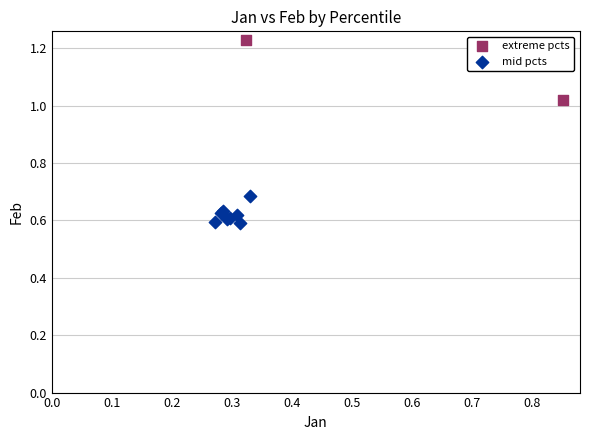

What are all the series names shown in the legend?

extreme pcts, mid pcts